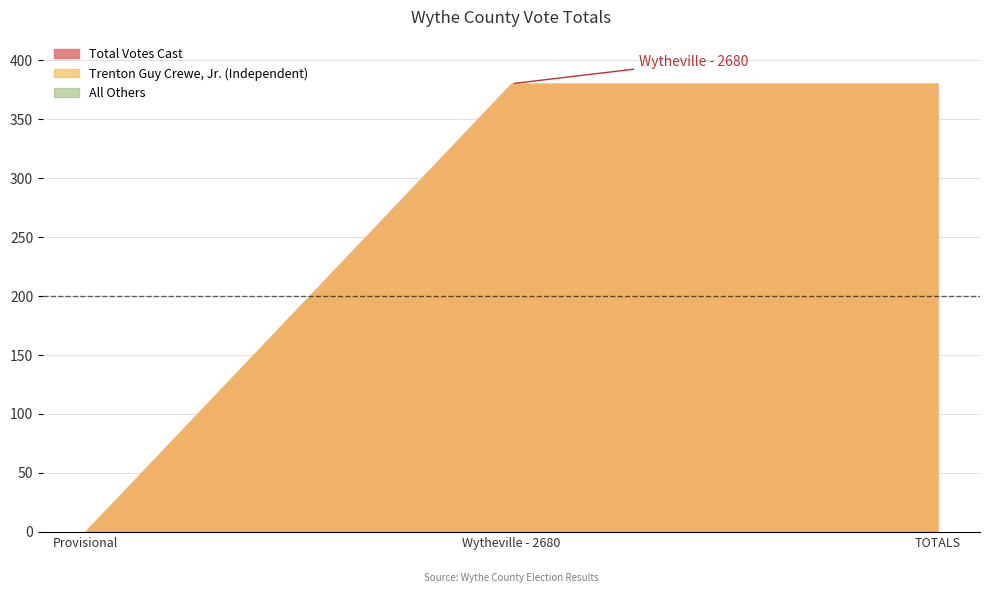

Which series has the largest total across all categories?

Trenton Guy Crewe, Jr. (Independent)